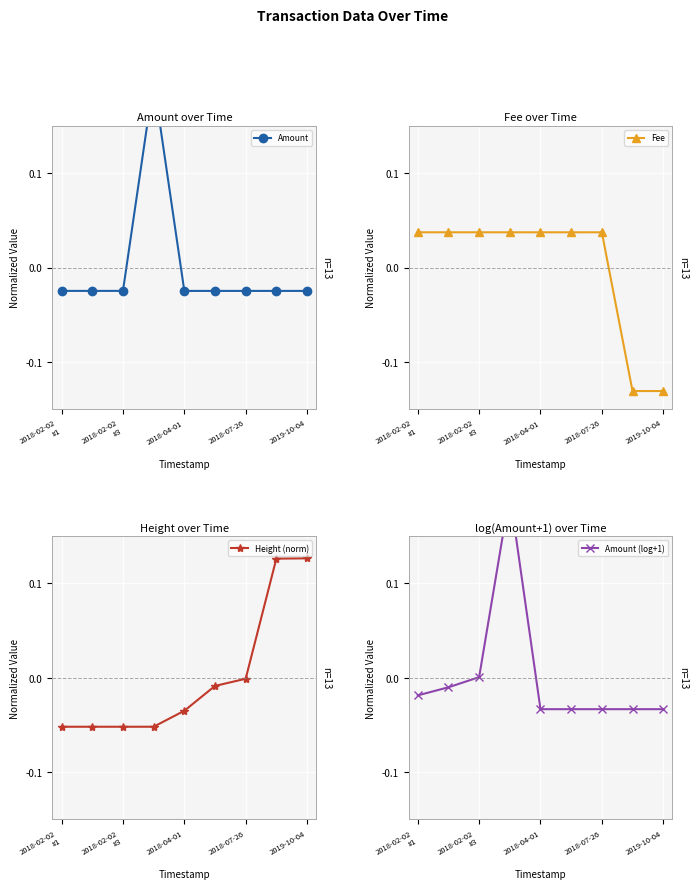

What is the difference between the highest and lowest values at 2018-02-02
#1?

0.1